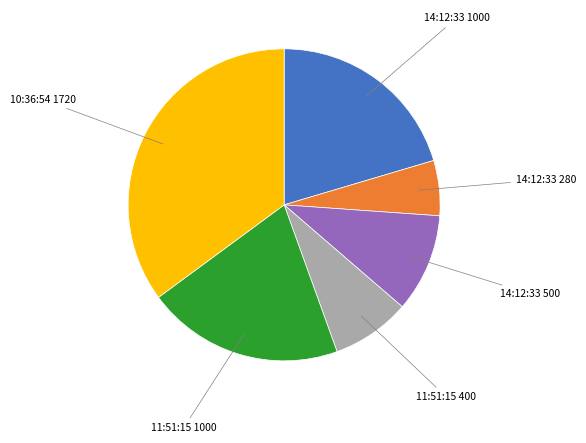

Is there any slice that represents more than half of the pie?

No